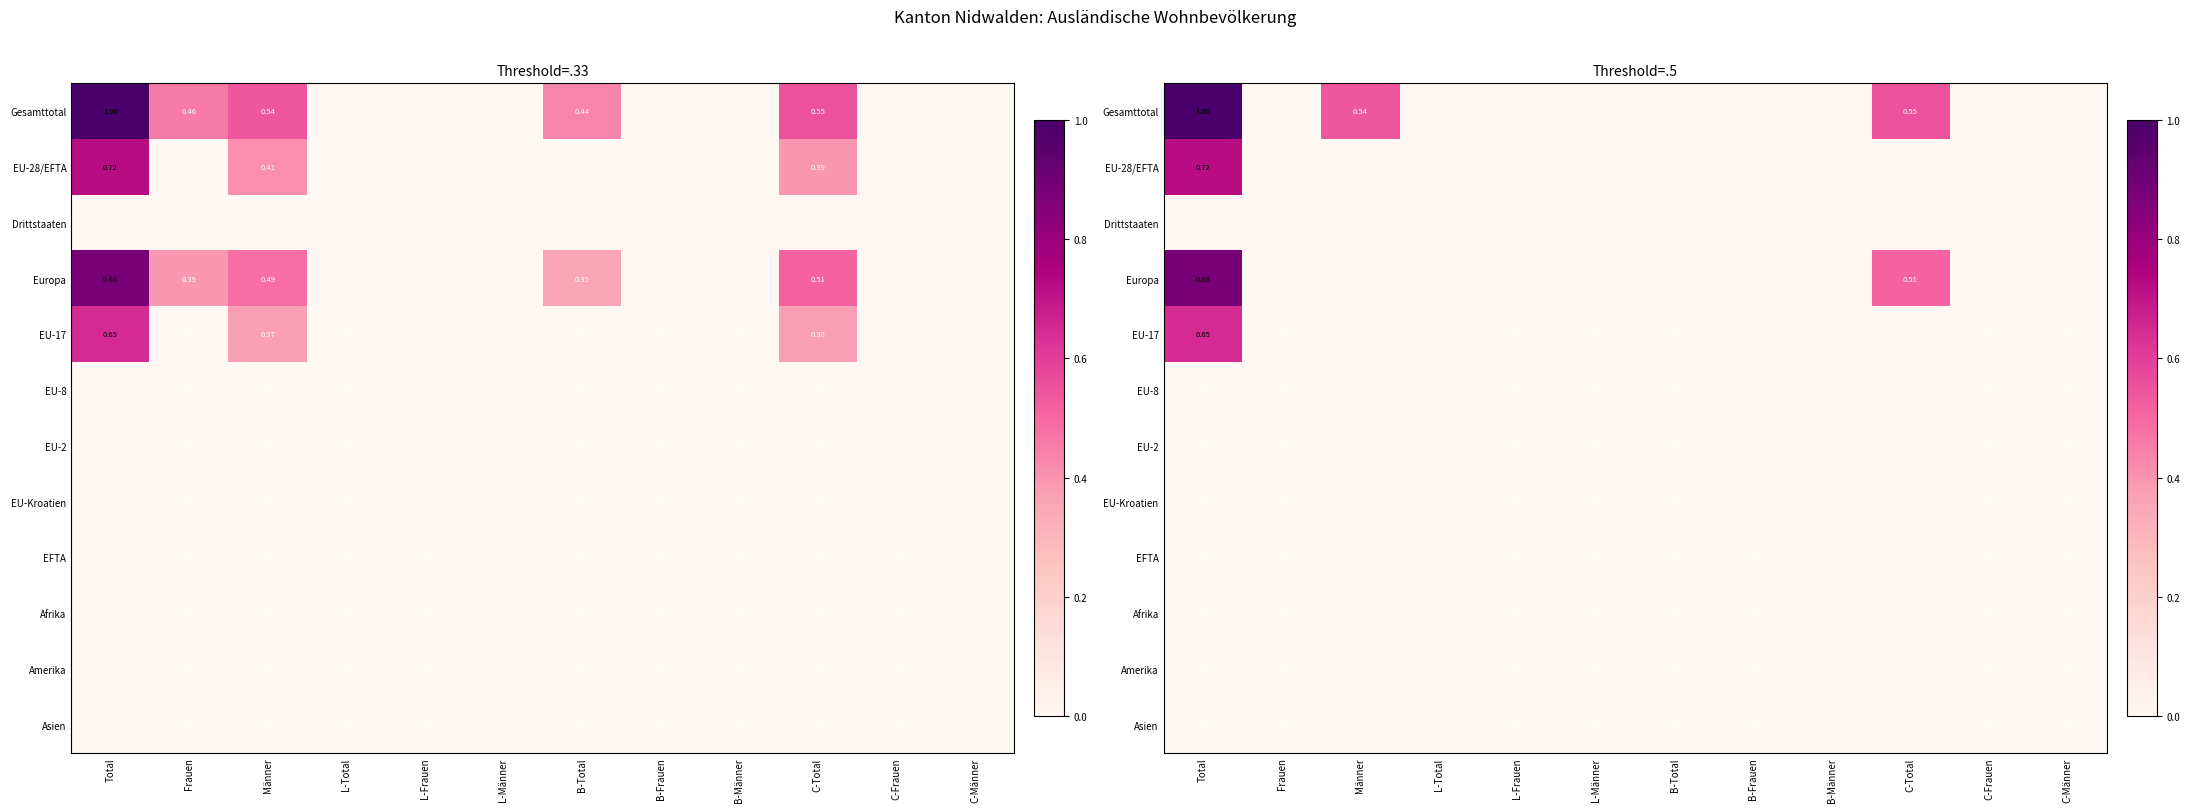

What is the average value of the Europa series?

0.1